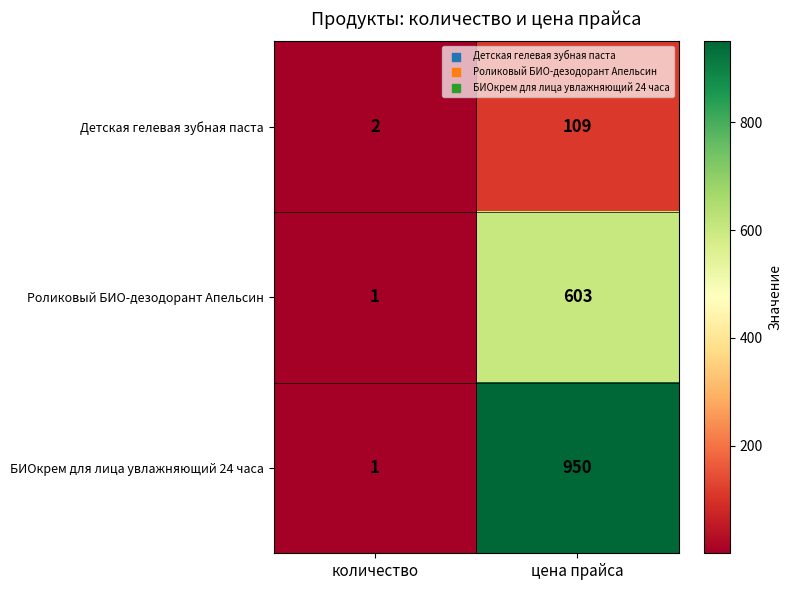

Reading left to right, extract all data points from this chart.

Детская гелевая зубная паста: количество=2	цена прайса=109
Роликовый БИО-дезодорант Апельсин: количество=1	цена прайса=603
БИОкрем для лица увлажняющий 24 часа: количество=1	цена прайса=950